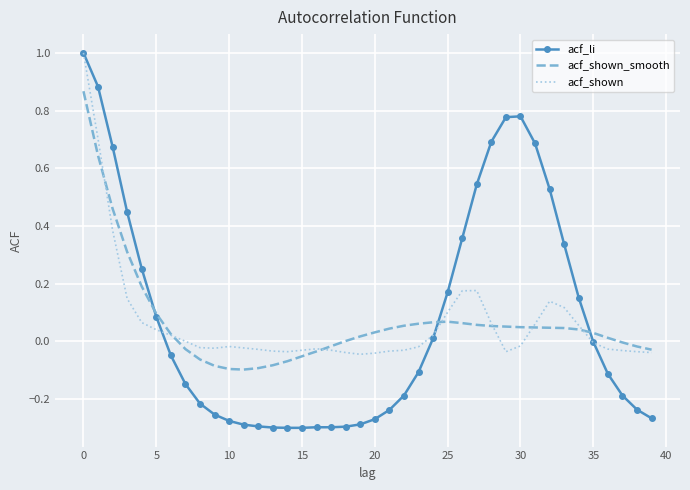

What is the maximum value shown in the chart?

1.0